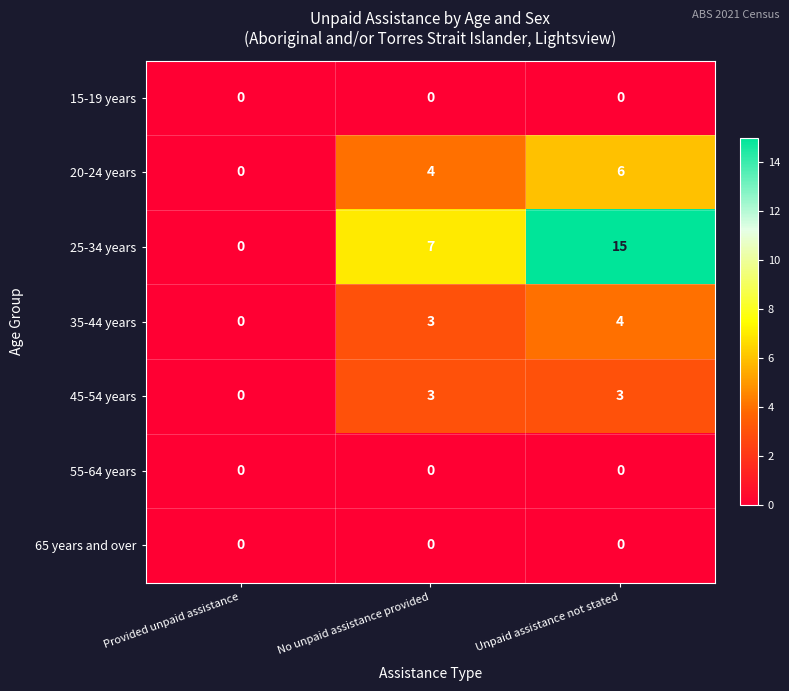

What is the total value across all series at Unpaid assistance not stated?

28